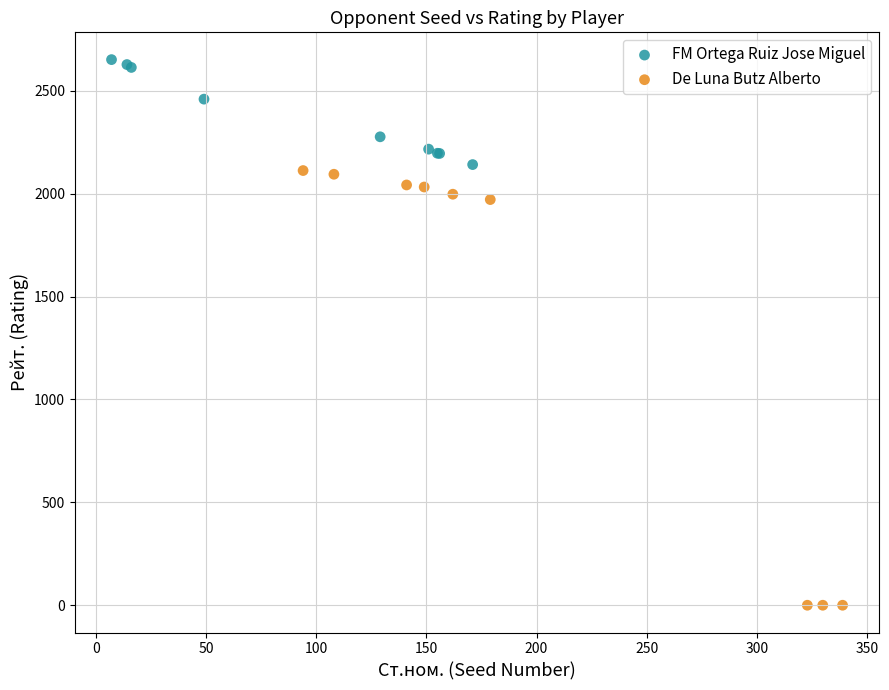

Which series has the widest spread of Y values?

De Luna Butz Alberto